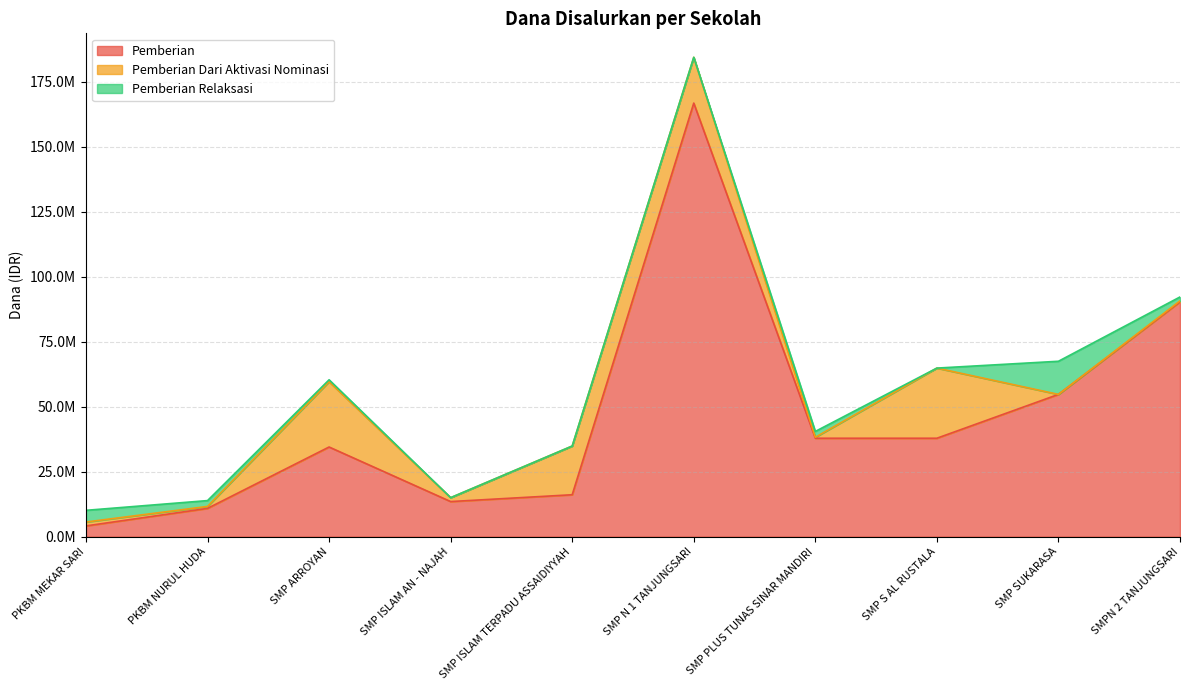

Which category has the highest value in the Pemberian Dari Aktivasi Nominasi series?

SMP S AL RUSTALA